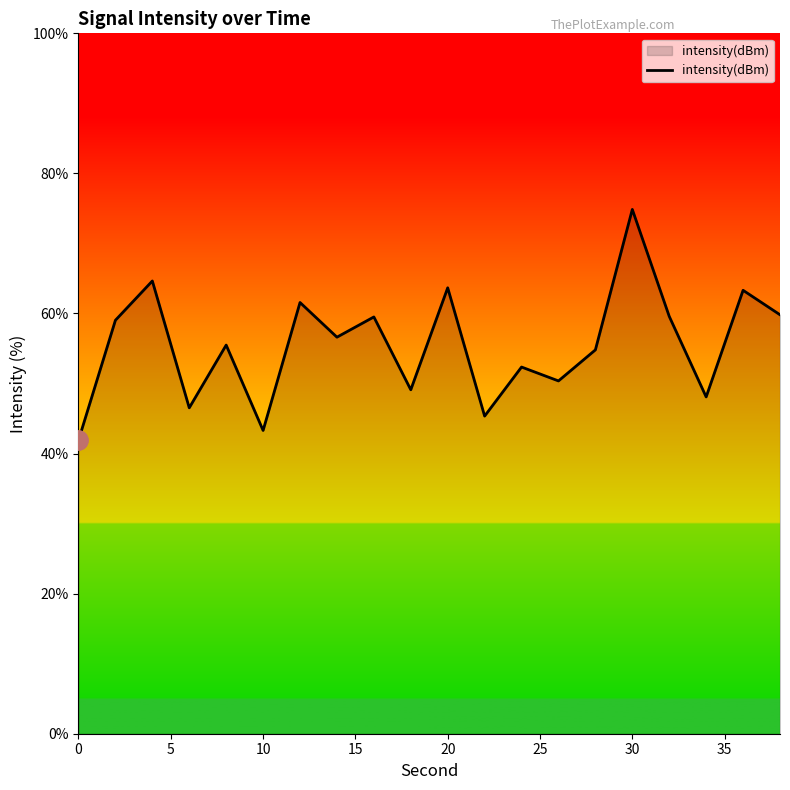

What is the difference between the maximum and minimum values?

33.0